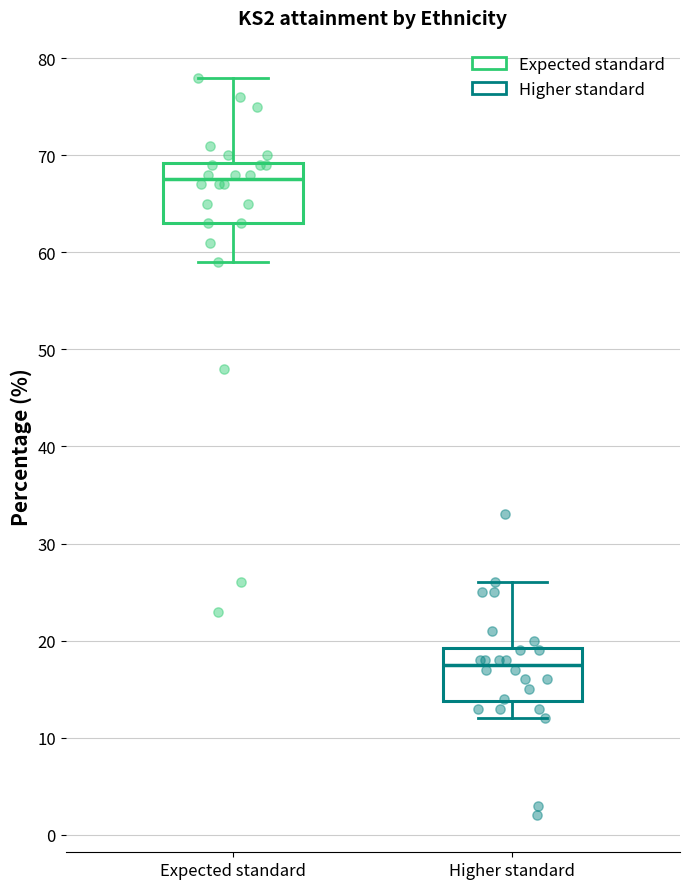

Which box has the highest median line?

Expected standard